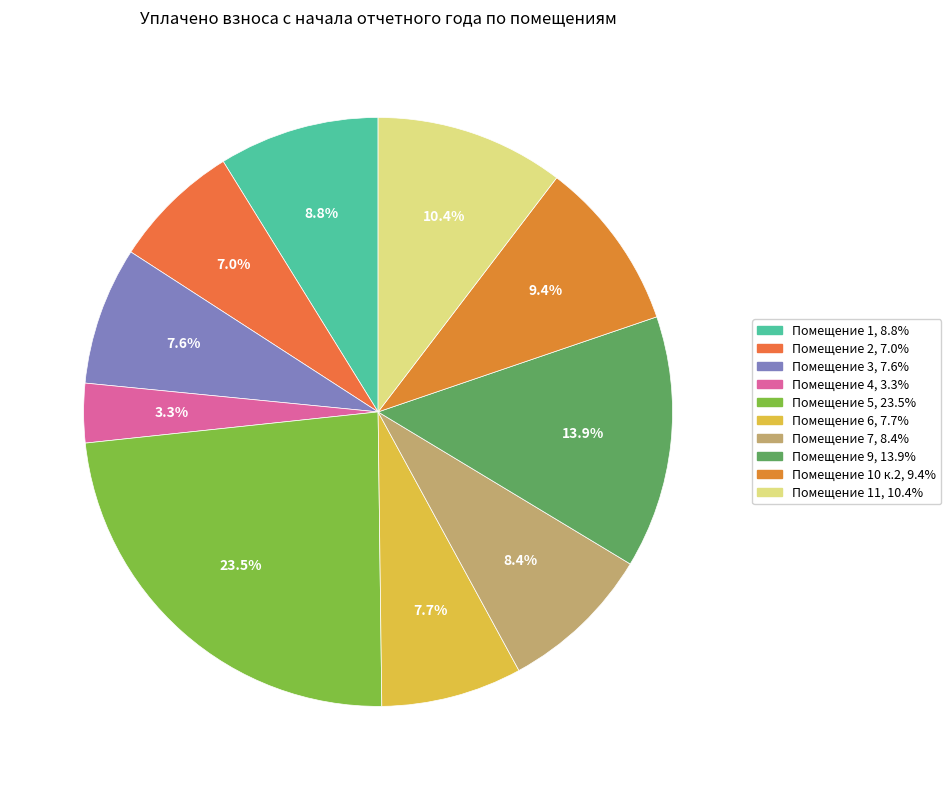

Count the number of slices in the pie.

10